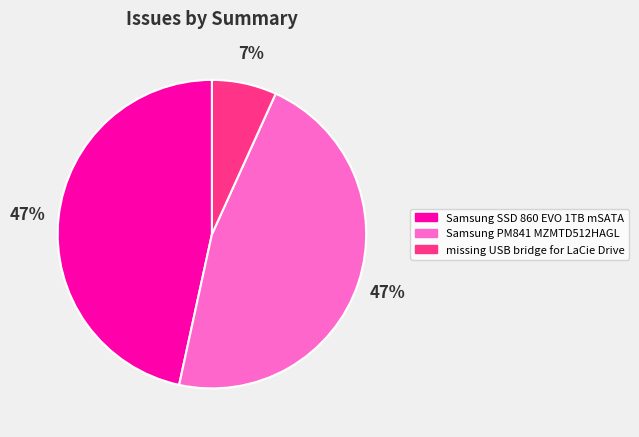

To the nearest percent, what portion does Samsung SSD 860 EVO 1TB mSATA represent?

47%